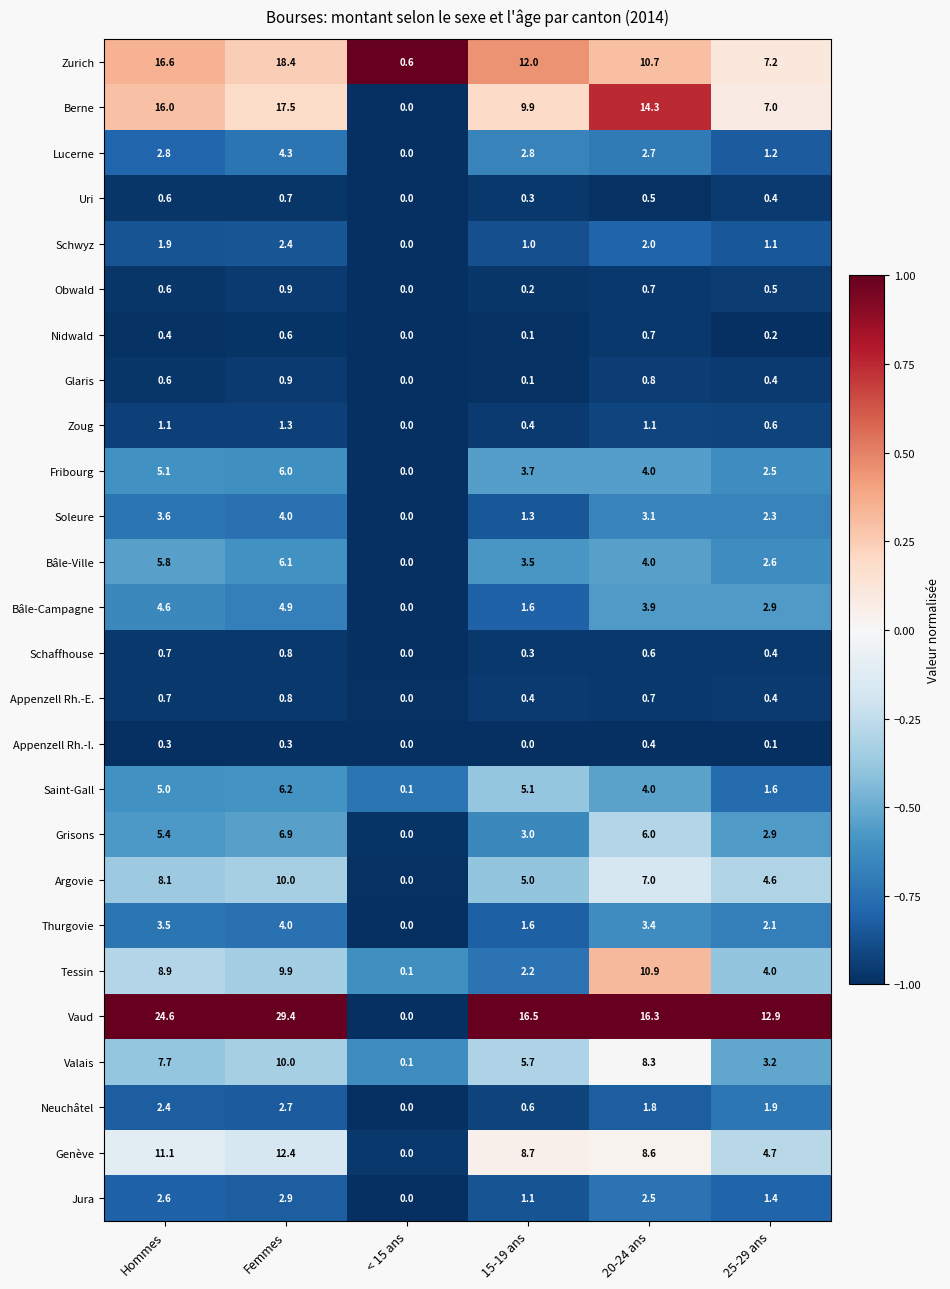

What is the maximum value shown in the chart?

29.4